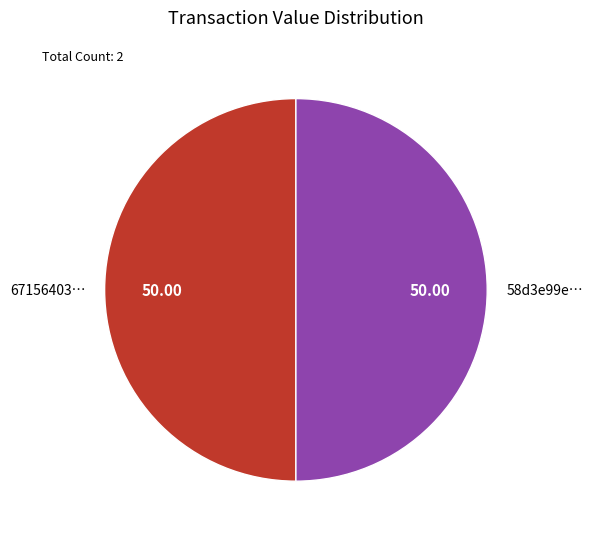

Do 58d3e99e… and 67156403… together represent more than half of the pie?

Yes